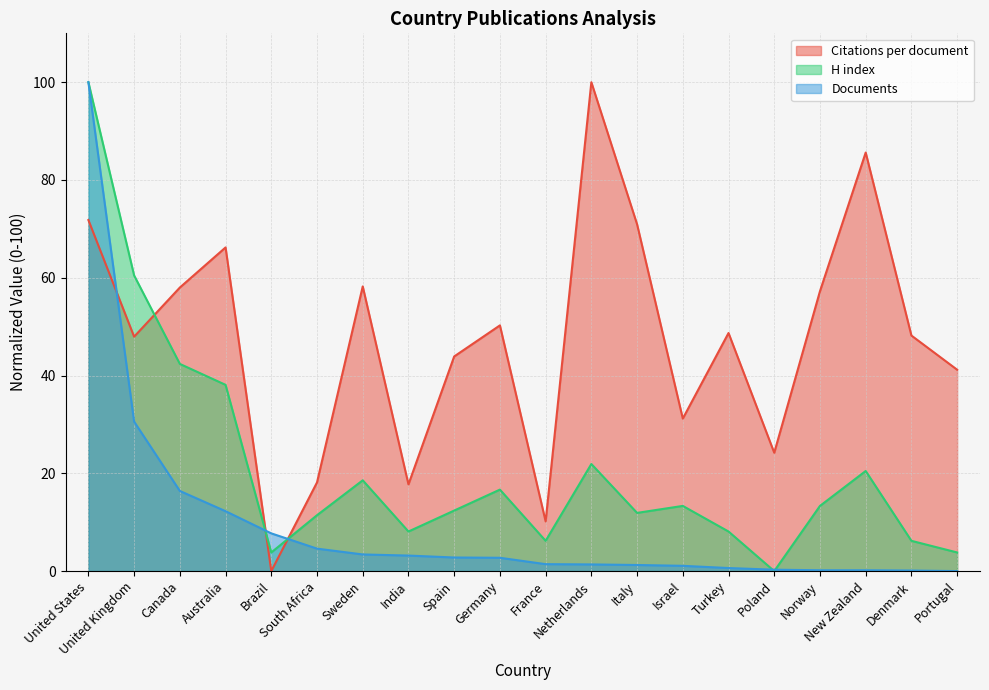

Is it true that Citations per document equals 84.2 at Sweden?

False